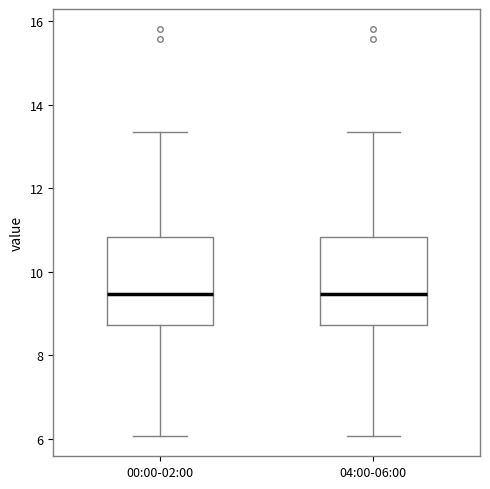

Where is the lower edge of the box for 04:00-06:00 on the y-axis? The values are not printed on the chart, so give them approximately, as read against the axis.

8.8